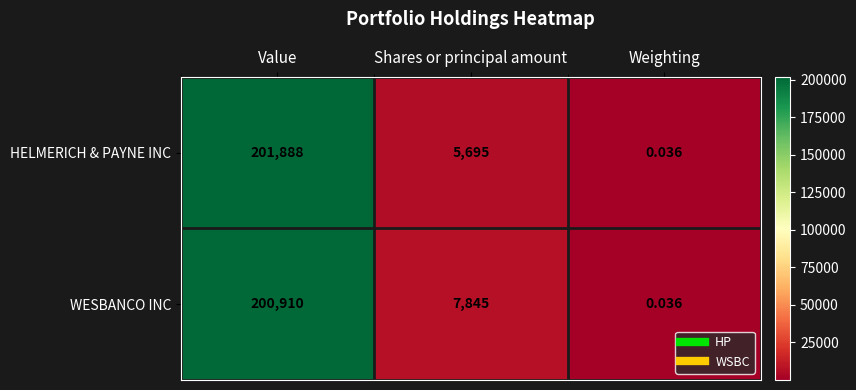

Is the value of WESBANCO INC at Weighting greater than the value of HELMERICH & PAYNE INC at Shares or principal amount?

No